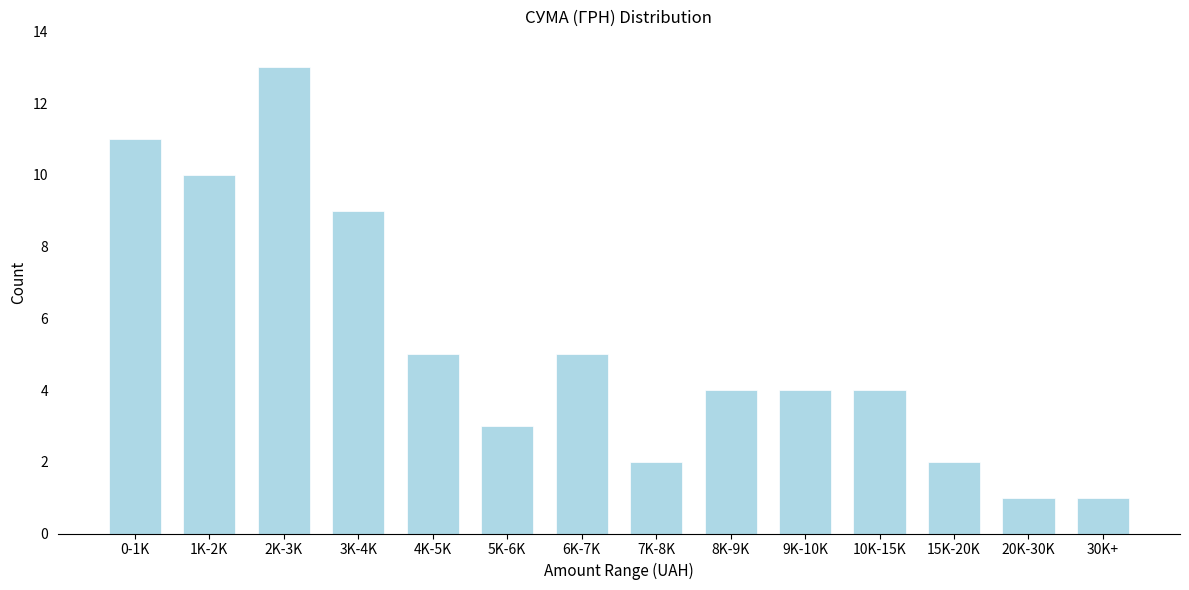

Reading left to right, transcribe all the data shown in this chart.

0-1K=11	1K-2K=10	2K-3K=13	3K-4K=9	4K-5K=5	5K-6K=3	6K-7K=5	7K-8K=2	8K-9K=4	9K-10K=4	10K-15K=4	15K-20K=2	20K-30K=1	30K+=1